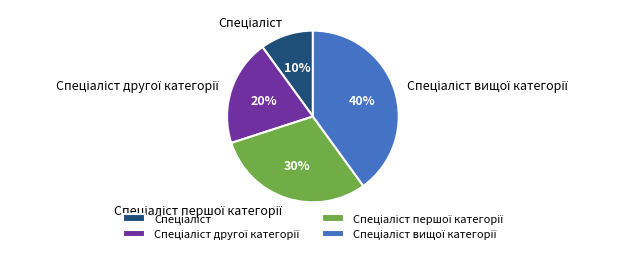

Is there any slice that represents more than half of the pie?

No